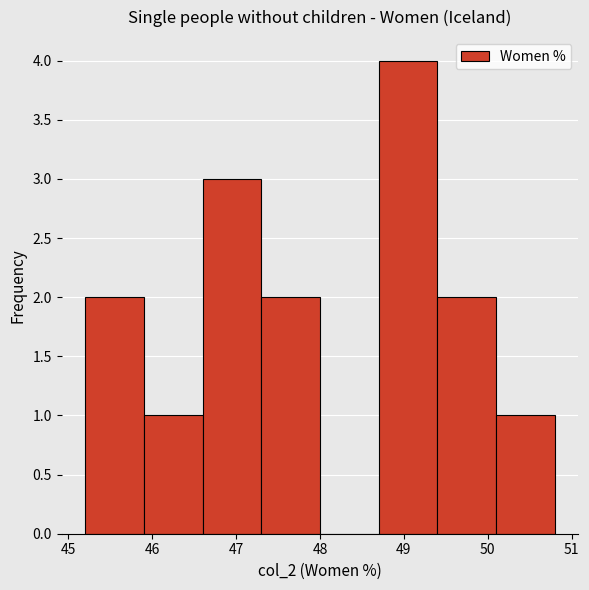

Reading left to right, transcribe this chart: for each bar, give the range it covers on the x-axis and its height. The values are not printed on the chart, so give them approximately, as read against the axis.

45.2 to 45.9: 2
45.9 to 46.6: 1
46.6 to 47.3: 3
47.3 to 48.0: 2
48.0 to 48.7: 0
48.7 to 49.4: 4
49.4 to 50.1: 2
50.1 to 50.8: 1